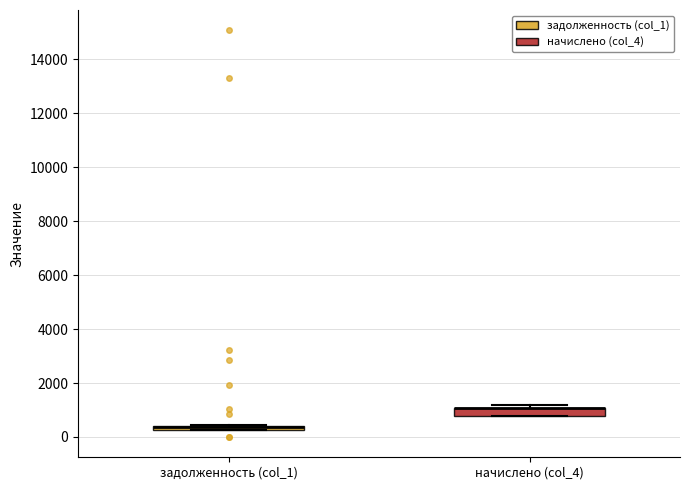

Where is the lower edge of the box for задолженность (col_1) on the y-axis? The values are not printed on the chart, so give them approximately, as read against the axis.

200